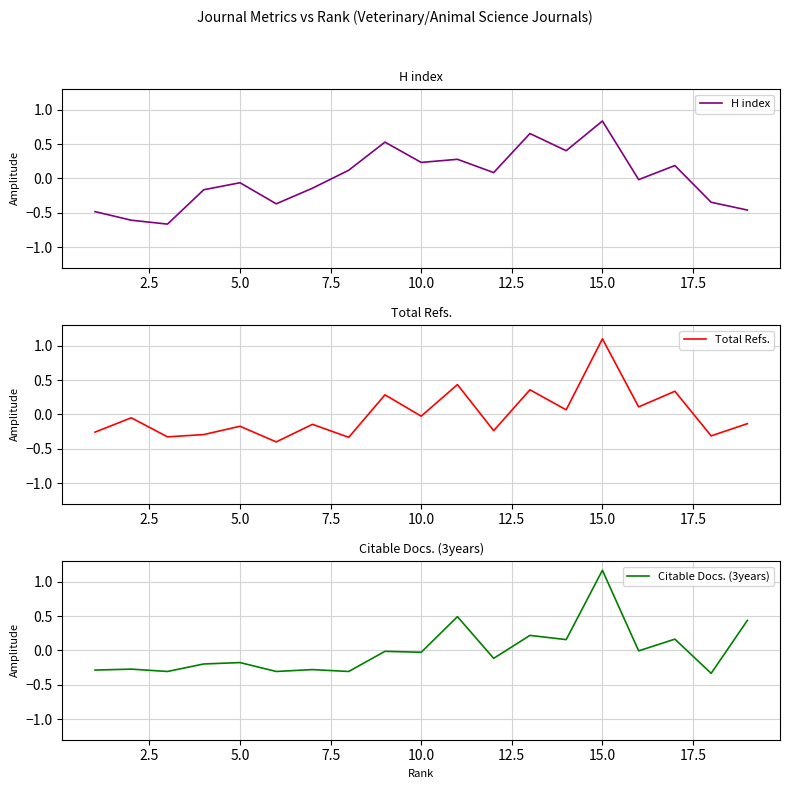

What is the highest value of the Citable Docs. (3years) series?

1.2